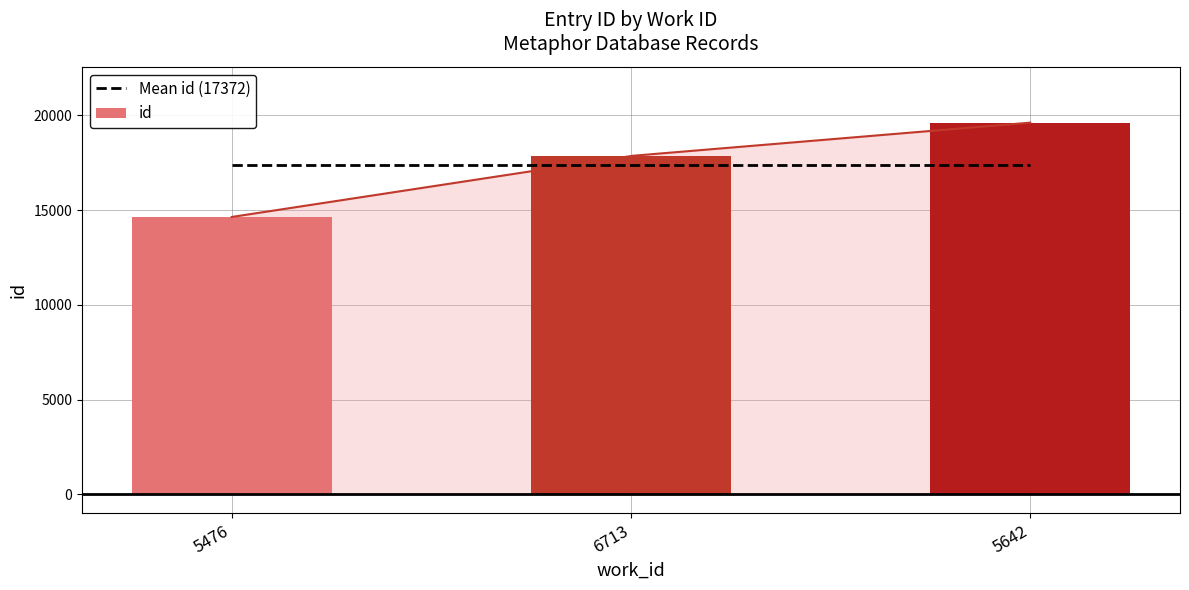

Reading left to right, extract all data points from this chart.

14640	17860	19616